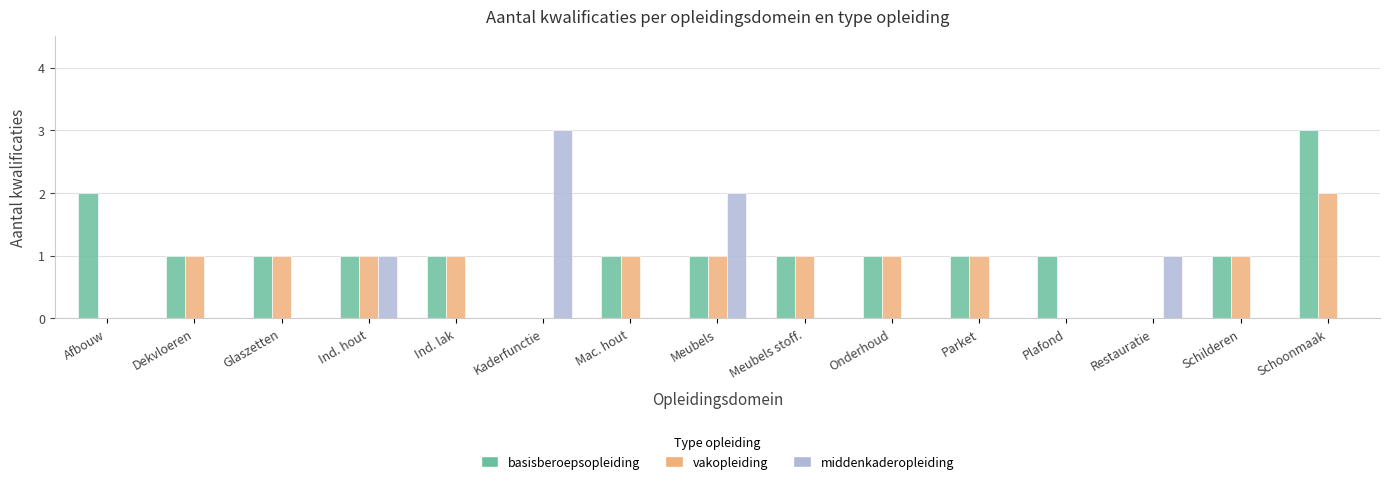

Are the bars grouped side by side (vs. stacked)?

Yes